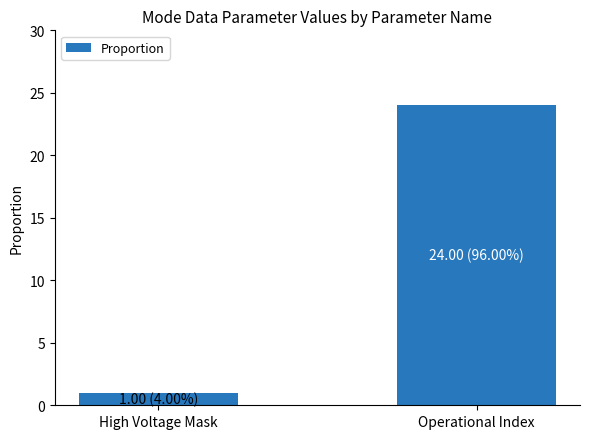

What is the sum of the values at Operational Index and High Voltage Mask?

25